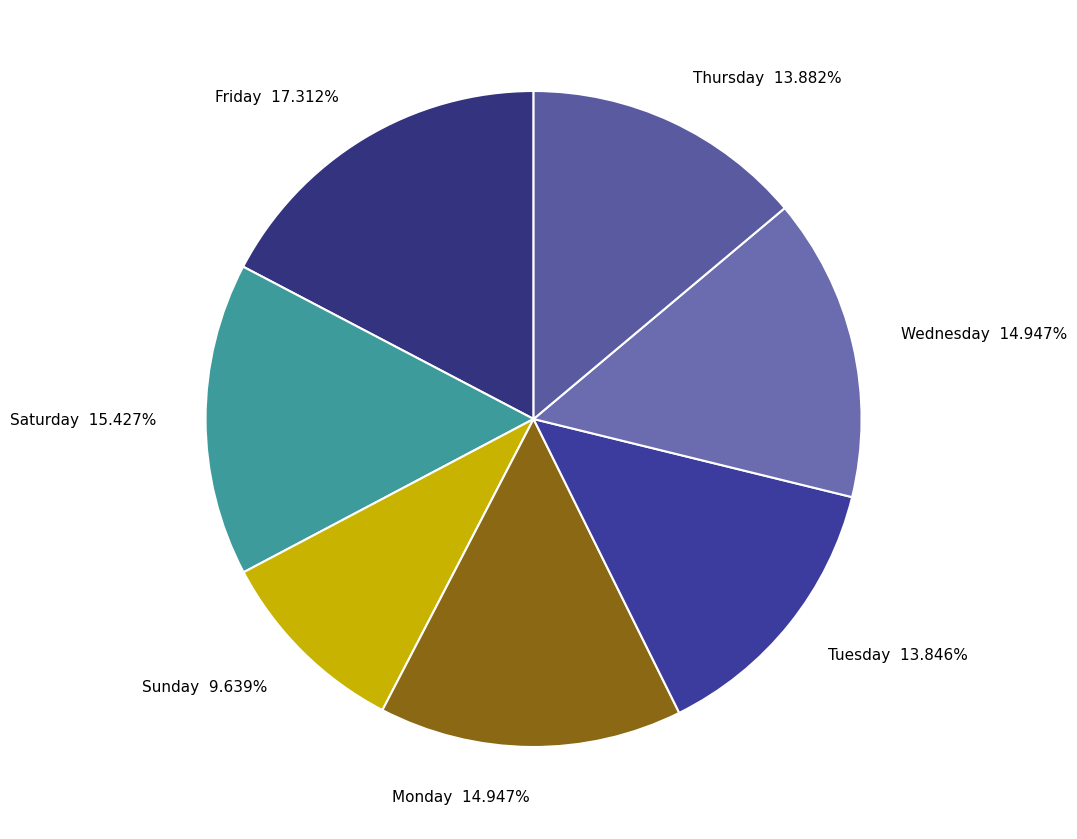

Does Monday account for over 50% of the chart?

No